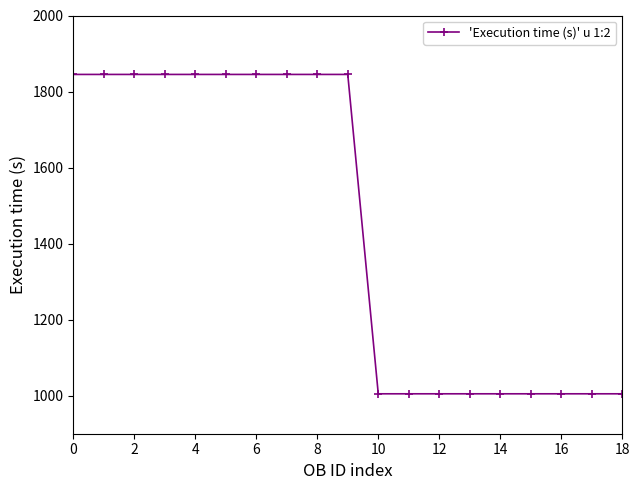

How many values are between 1005 and 1845?

19